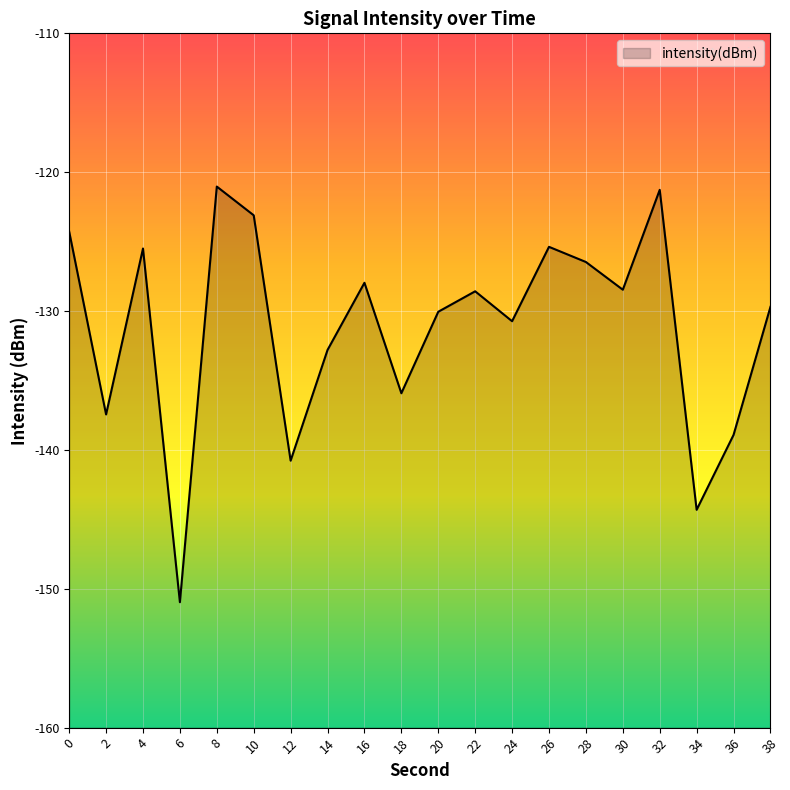

Where is the first local maximum?

4